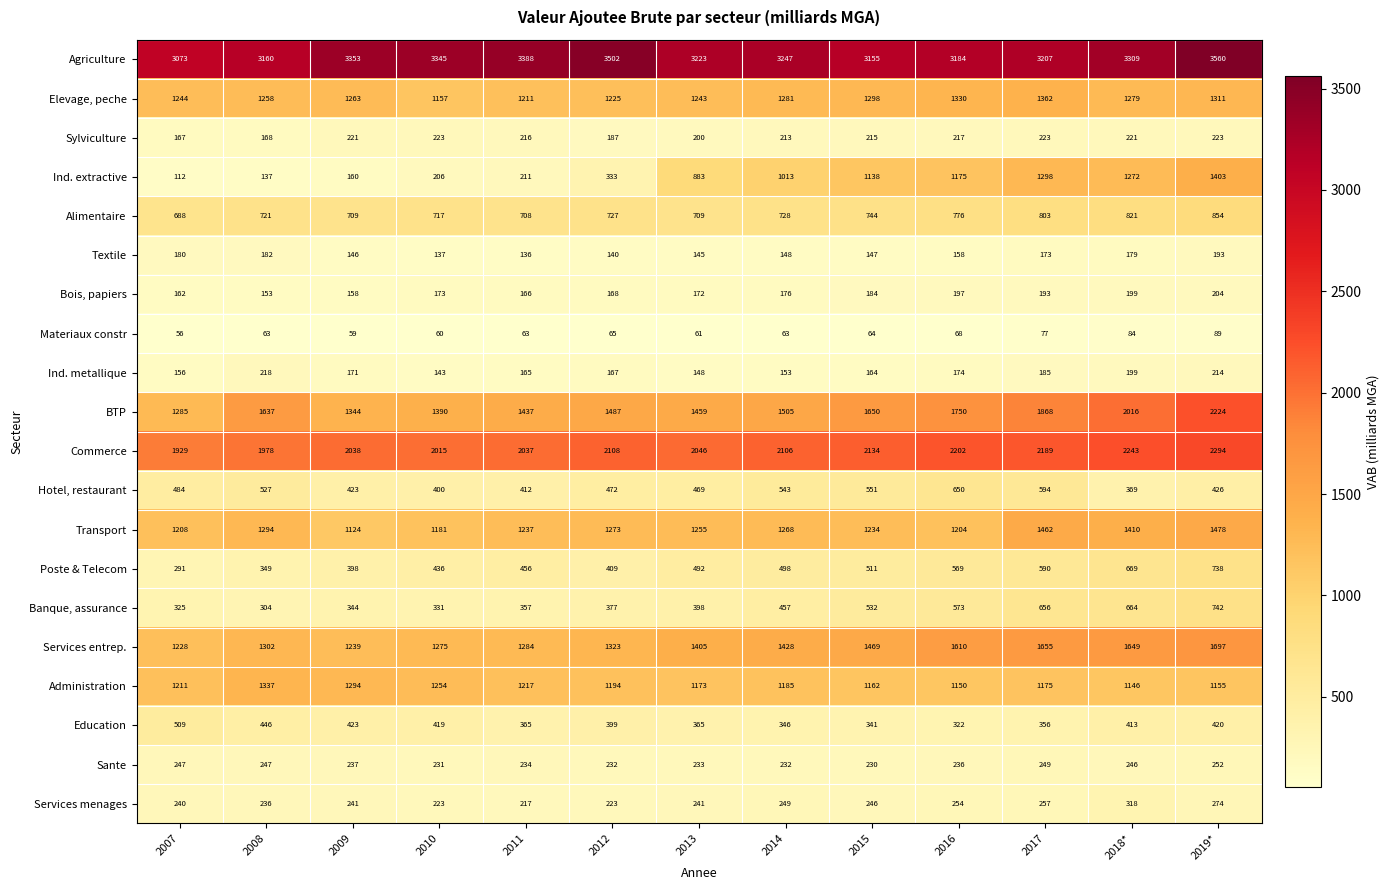

Which series has the widest spread of values?

Ind. extractive